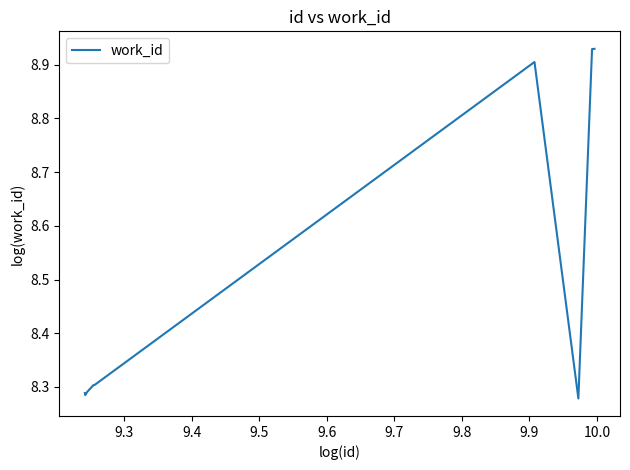

What is the difference between the maximum and minimum values?

0.7